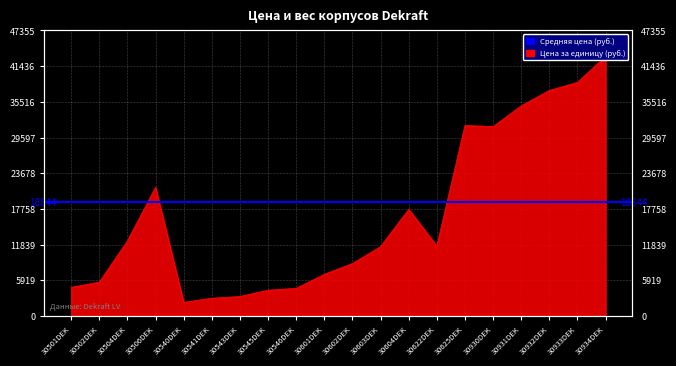

The value at 30934DEK is 72014. True or false?

False